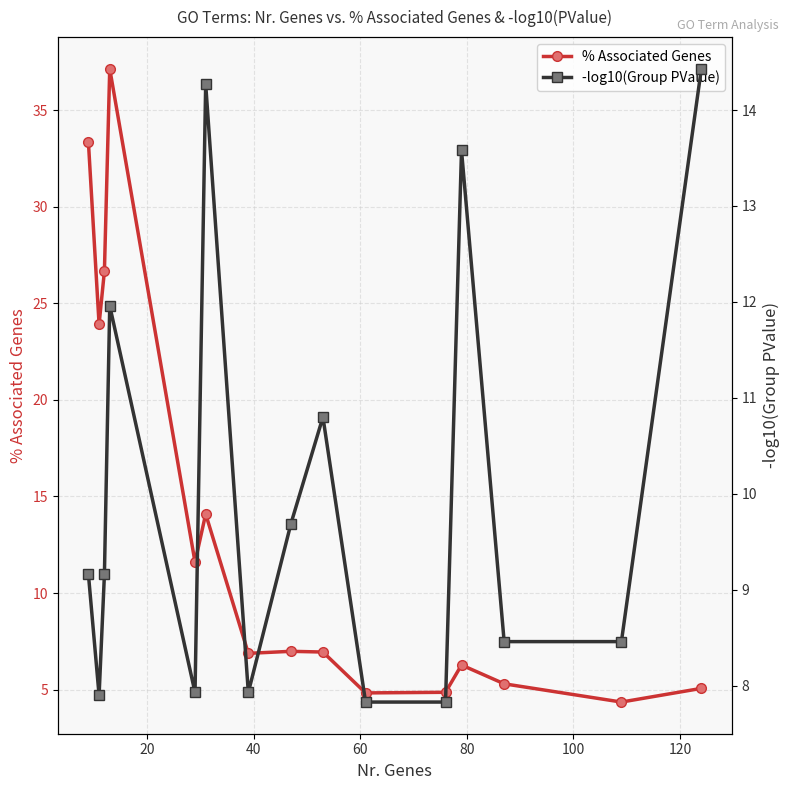

True or false: % Associated Genes has more than 0 points higher than both neighbors.

True